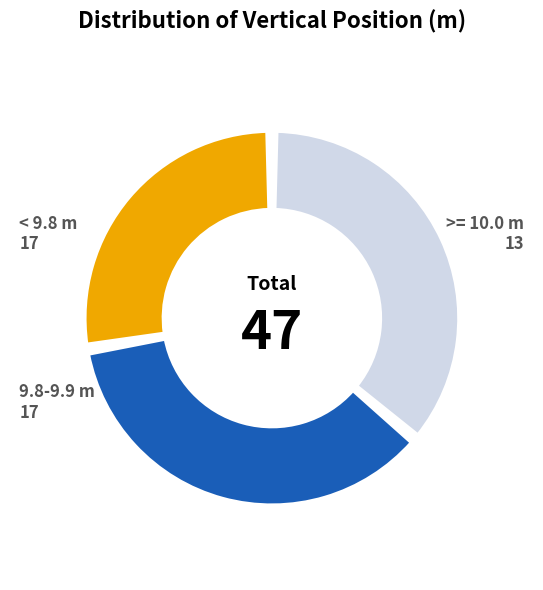

Does any single category account for the majority?

No